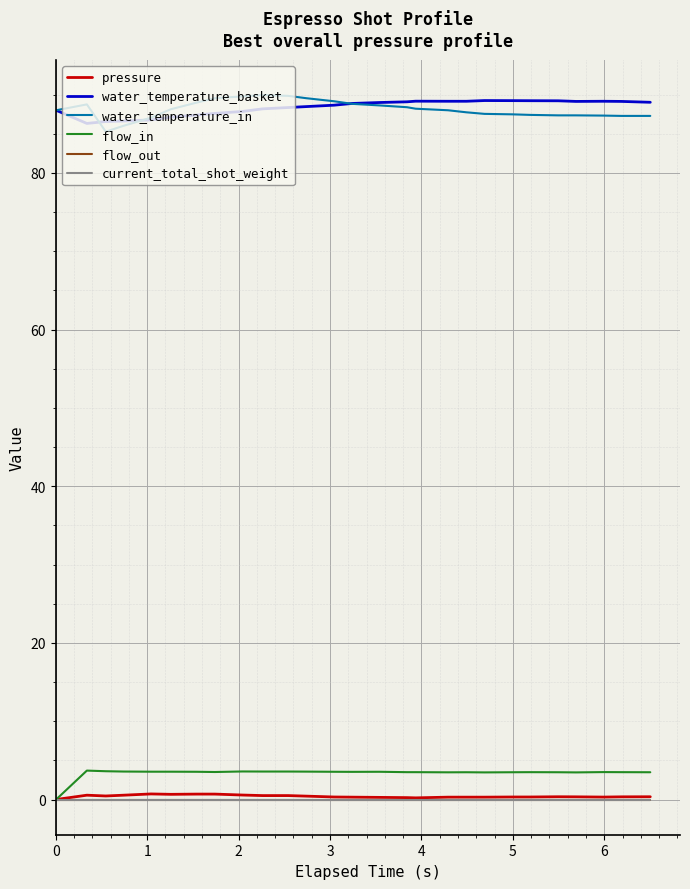

Does the chart display data point markers on the line(s)?

No